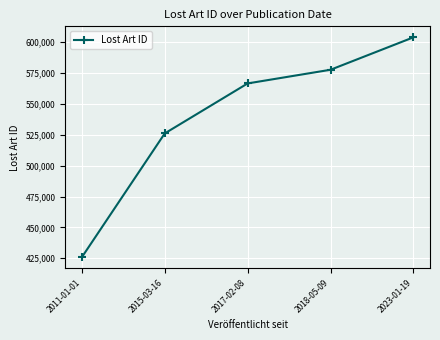

Is it true that the value at 2015-03-16 is 926633?

False